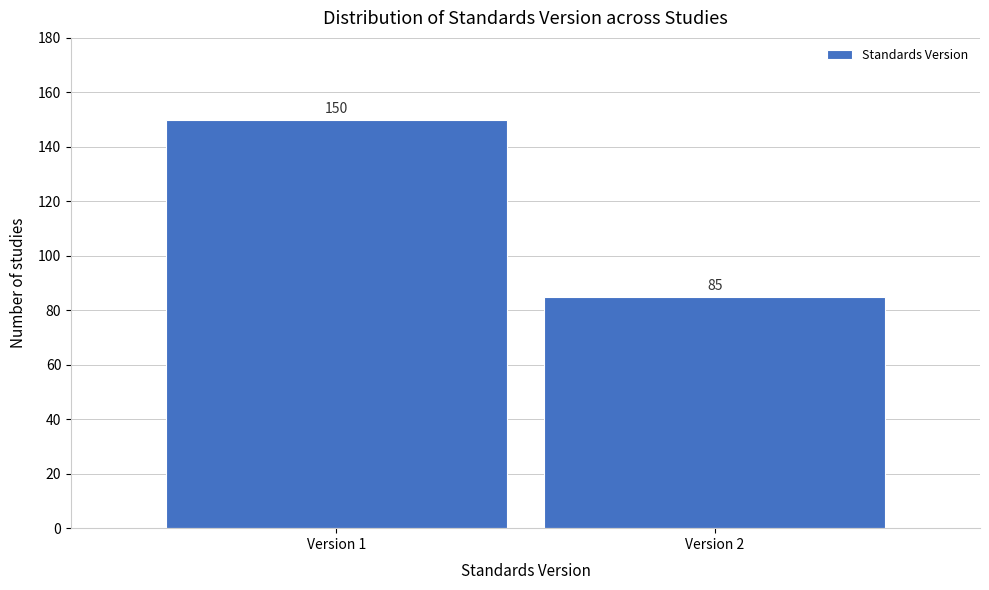

Reading right to left, extract all data points from this chart.

Version 2=85	Version 1=150